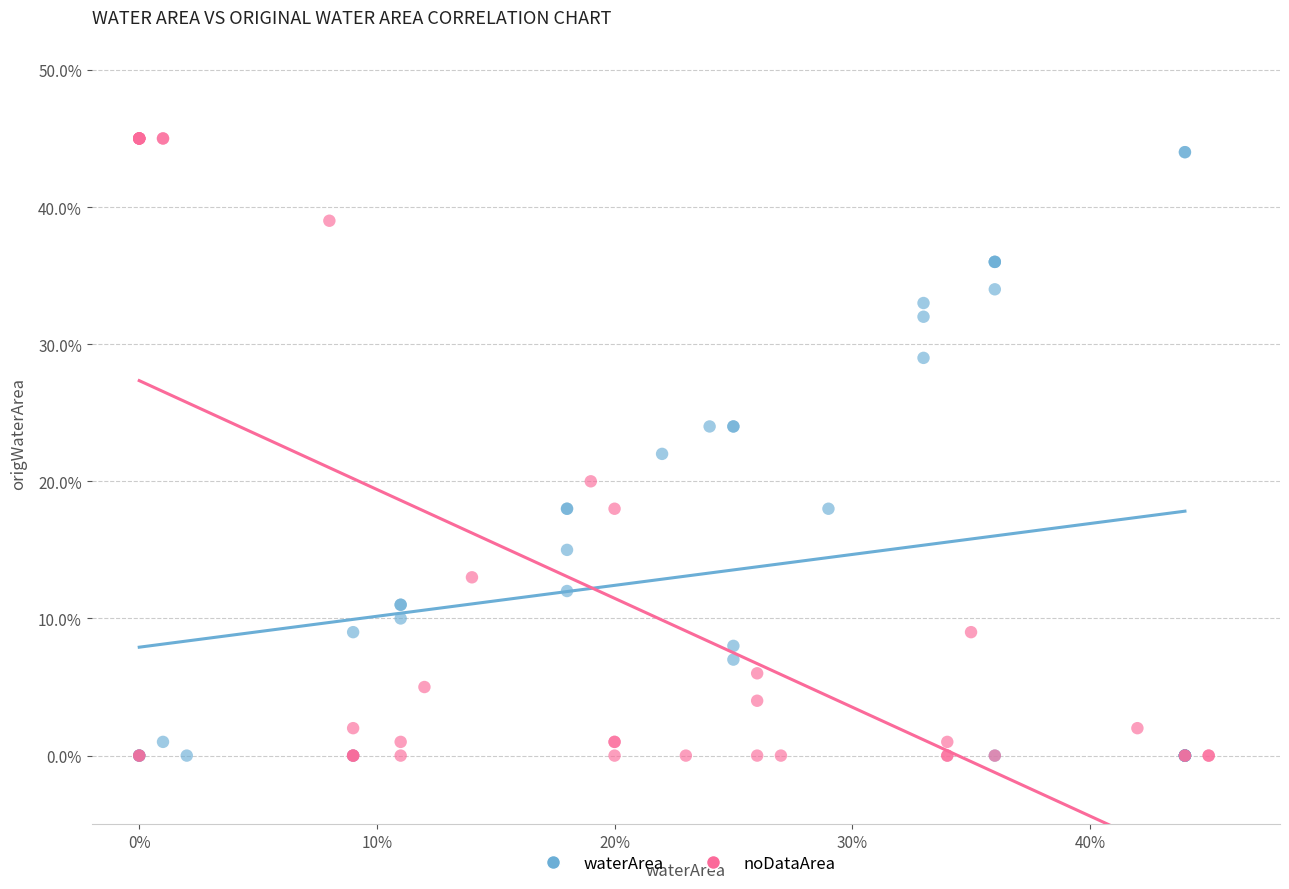

Which series has the largest Y range (max minus min)?

noDataArea